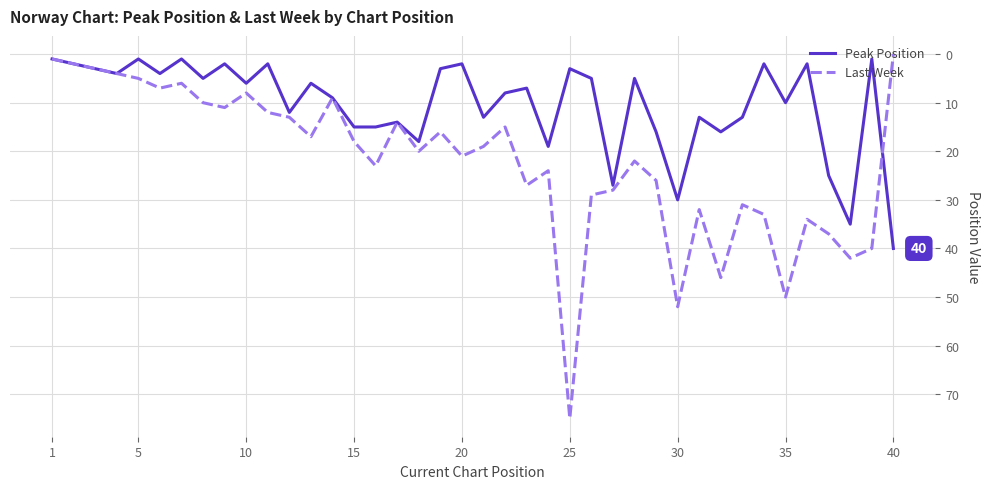

Which series has the widest spread of values?

Last Week